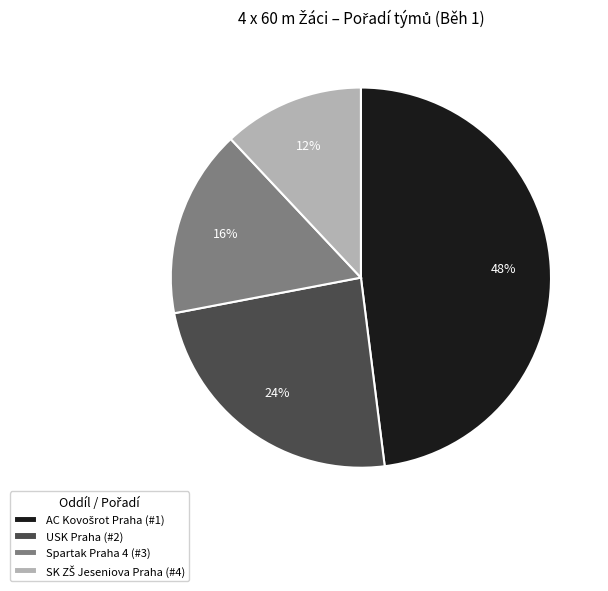

Is there any slice that represents more than half of the pie?

No